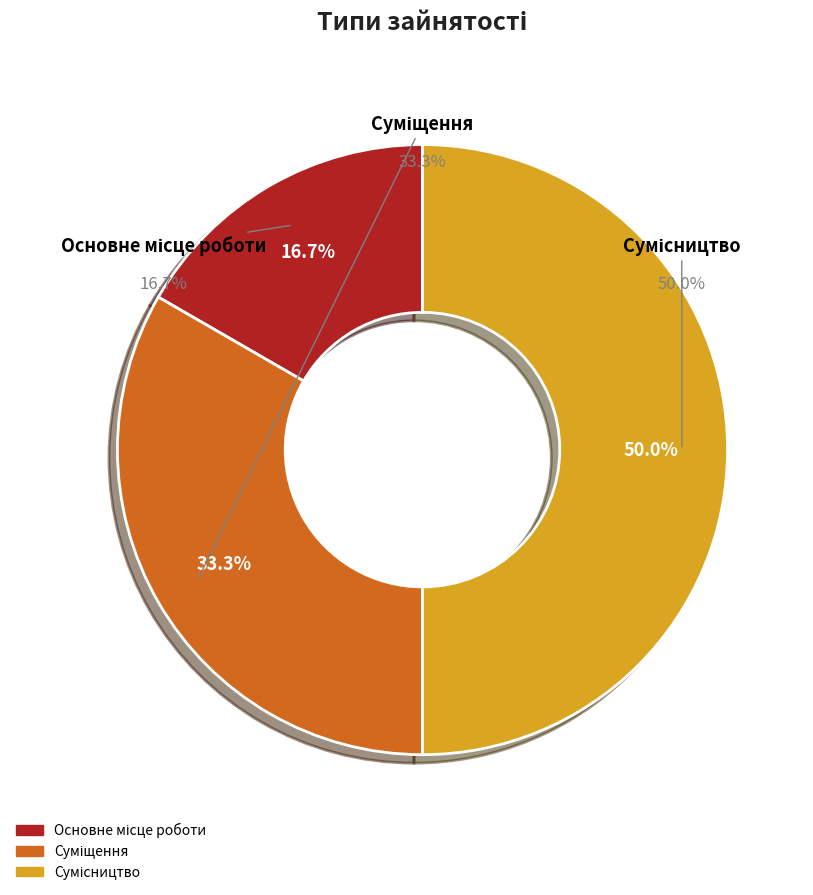

True or false: Основне місце роботи accounts for 17% of the total.

True